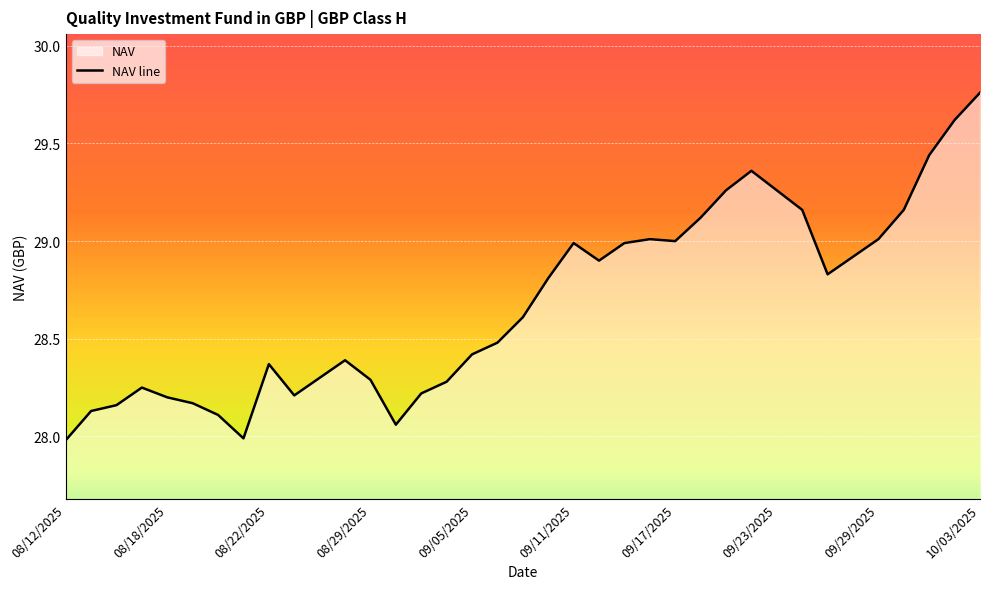

Does the chart display data point markers on the line(s)?

No